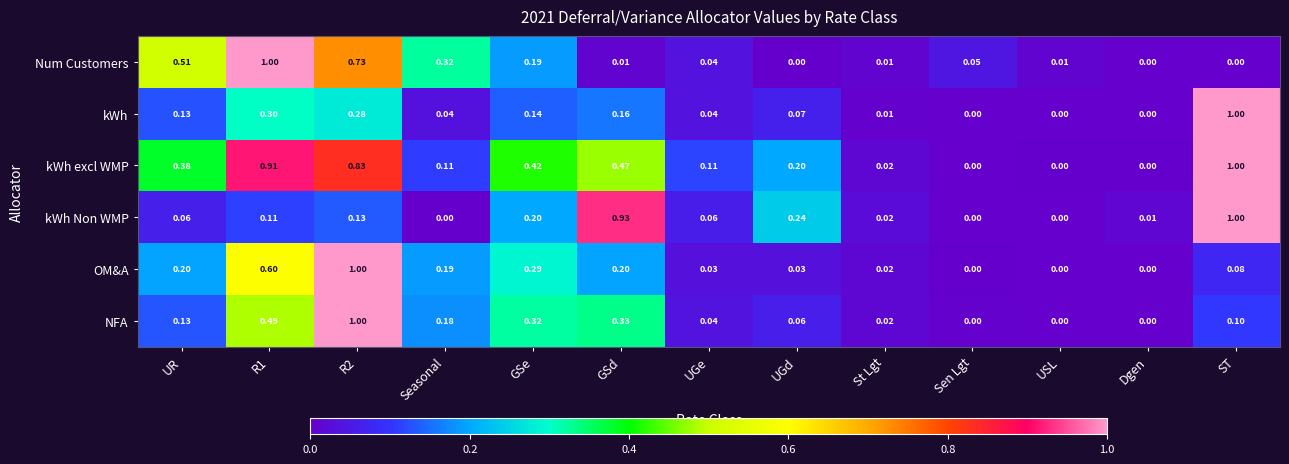

Is the value of NFA at GSd greater than the value of kWh at GSd?

Yes